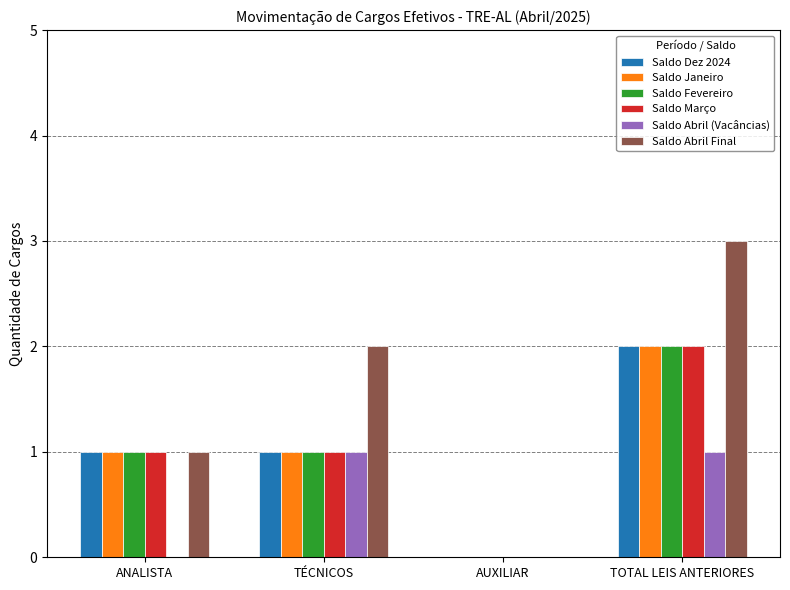

What is the difference between the Saldo Abril Final values at ANALISTA and AUXILIAR?

1